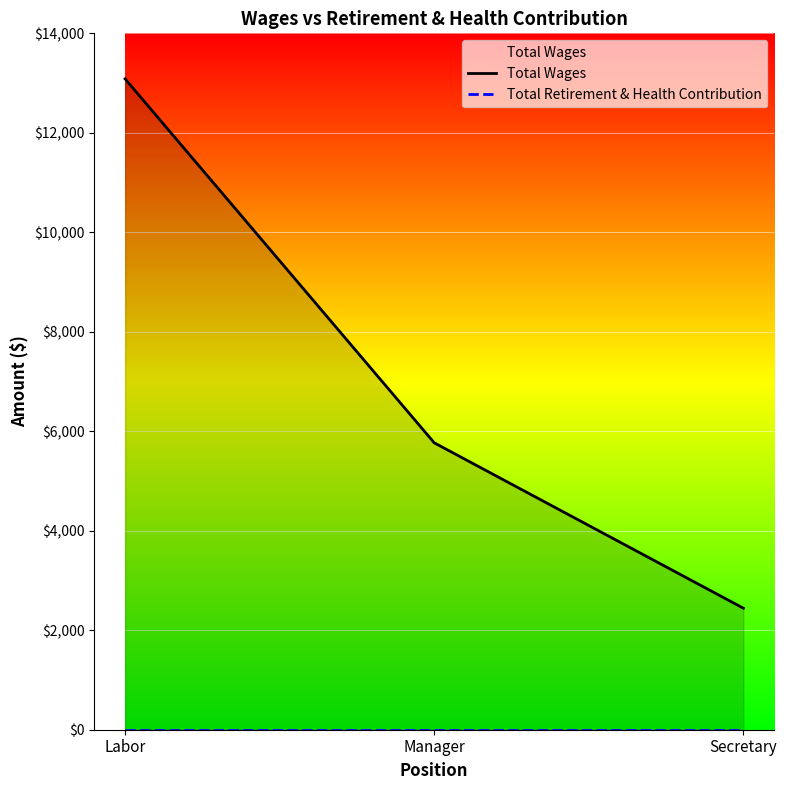

What is the value of the Total Wages point at the 2nd from the left?

5768